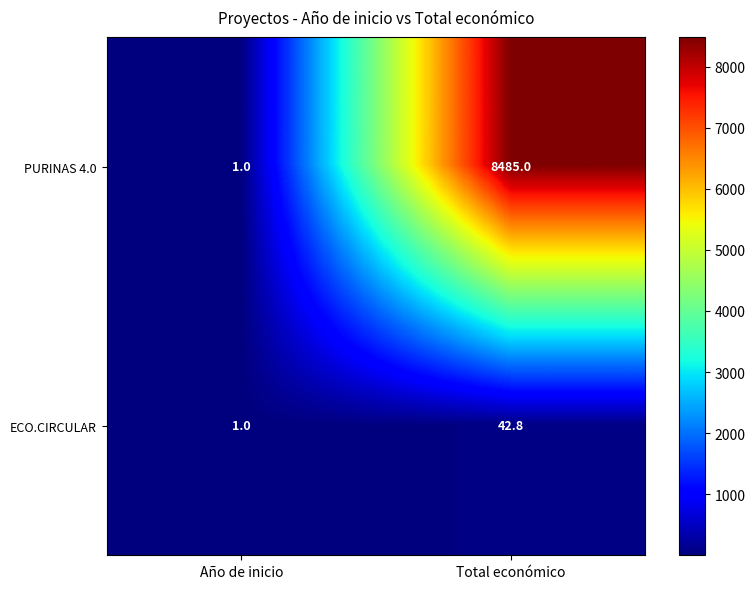

What is the difference between the maximum and minimum values in the ECO.CIRCULAR series?

41.8